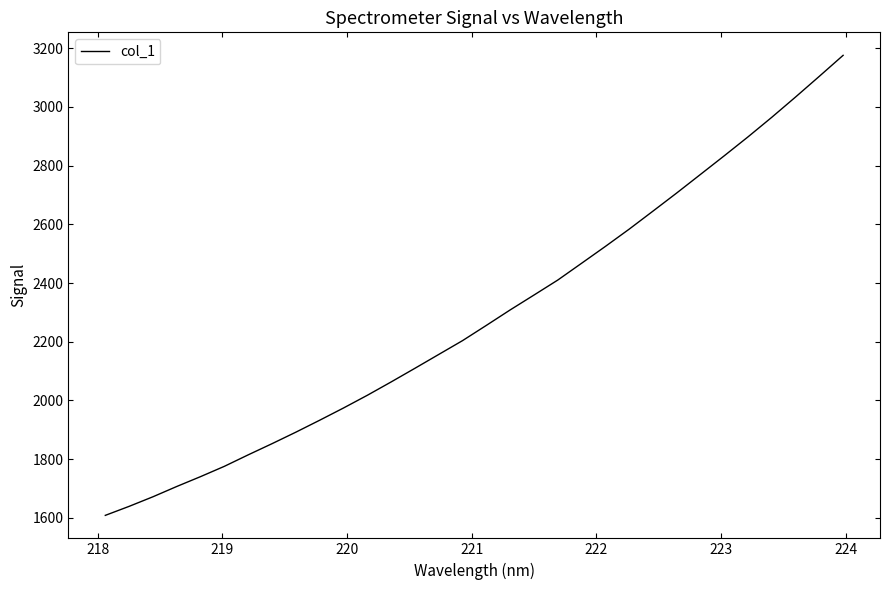

What is the maximum value shown in the chart?

3175.7